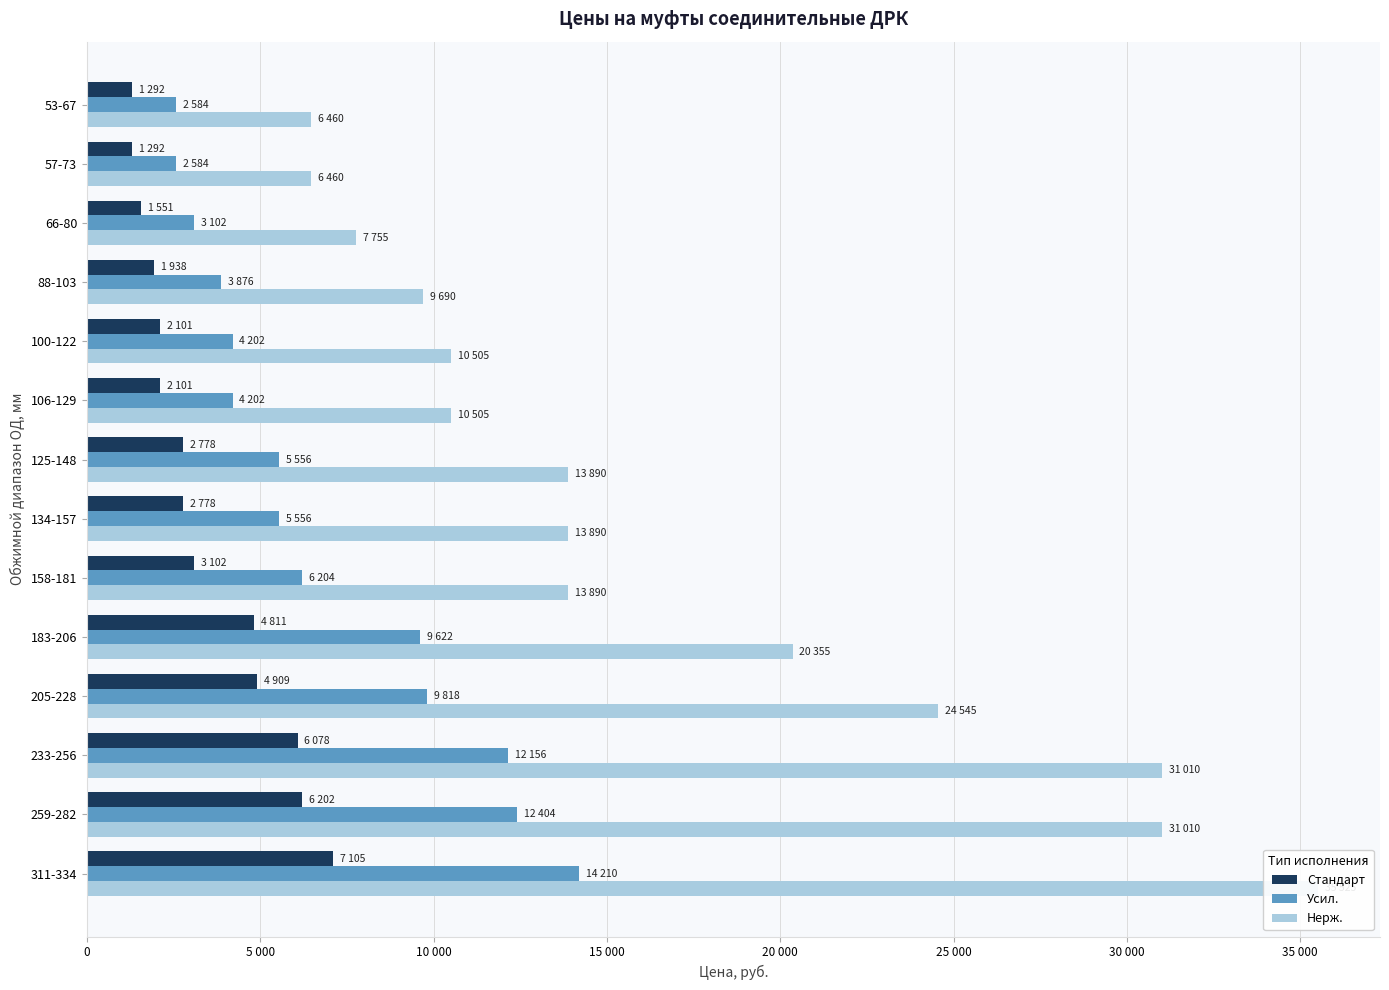

Which series has the largest total across all categories?

Нерж.